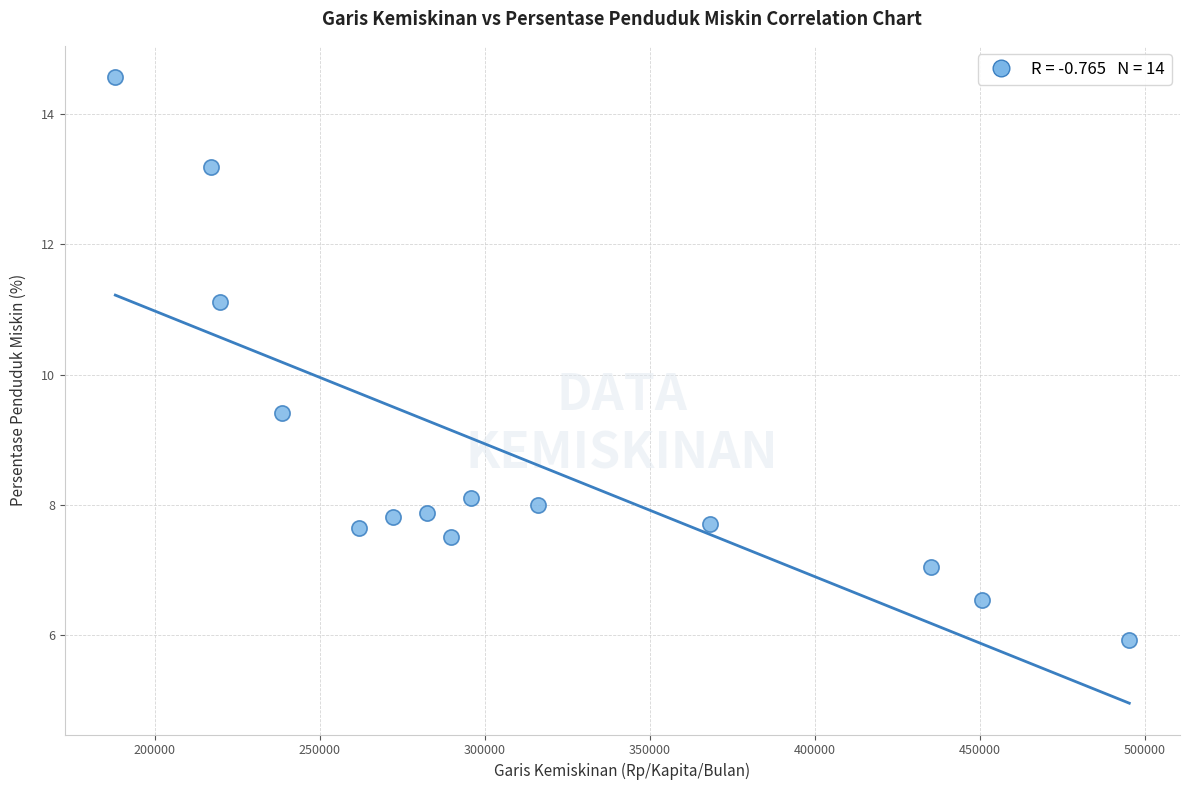

What is the range of Y values (max minus min)?

8.6